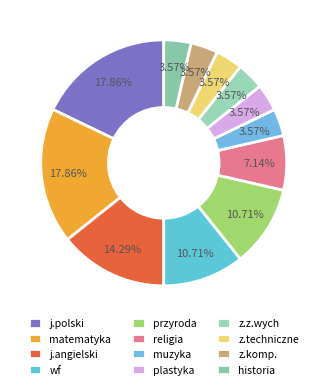

To the nearest percent, what percentage of the pie is przyroda?

11%